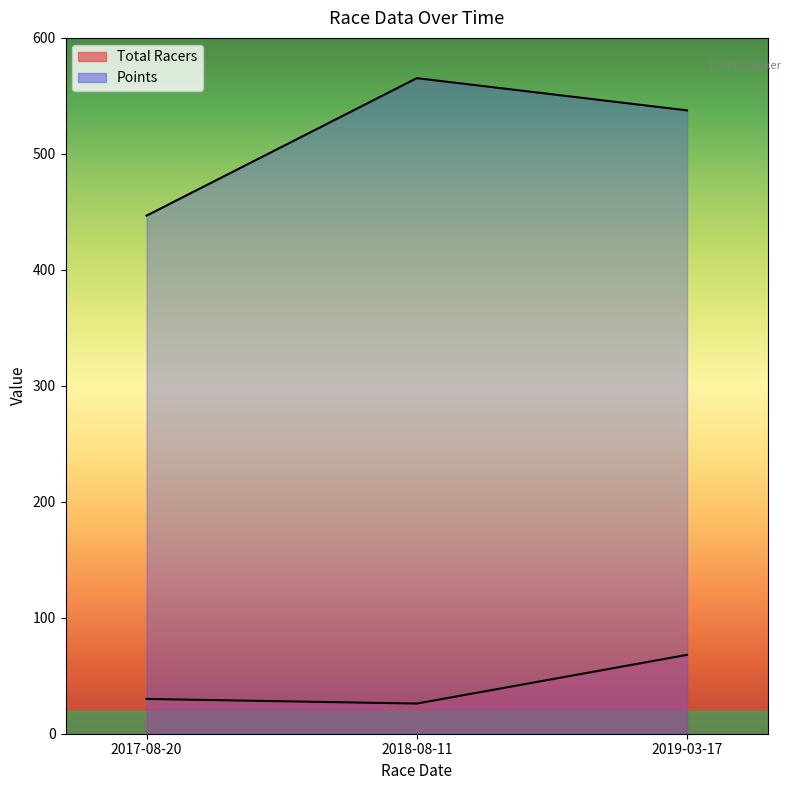

What is the value of the Points point at the 1st from the left?

446.7